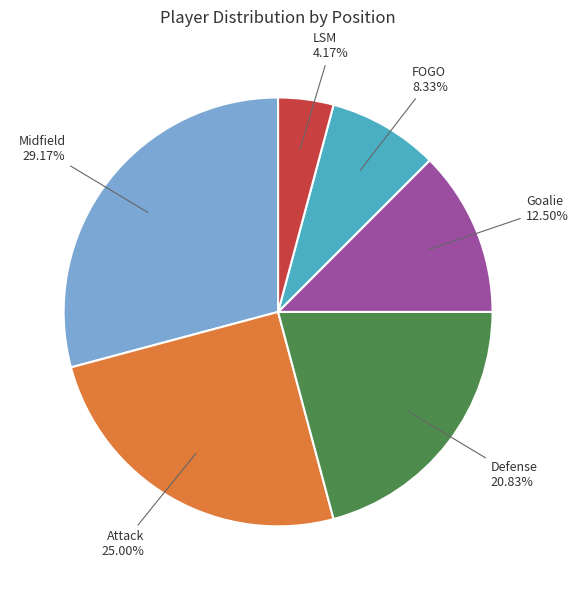

Is there a majority slice in this chart?

No